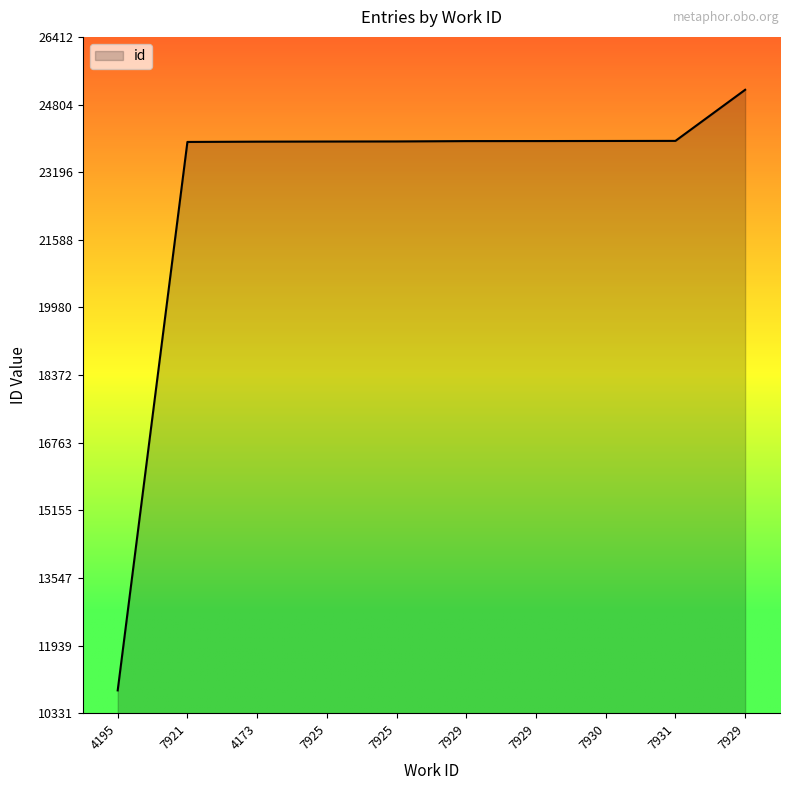

Is it true that the value at 7925 is 23925?

True